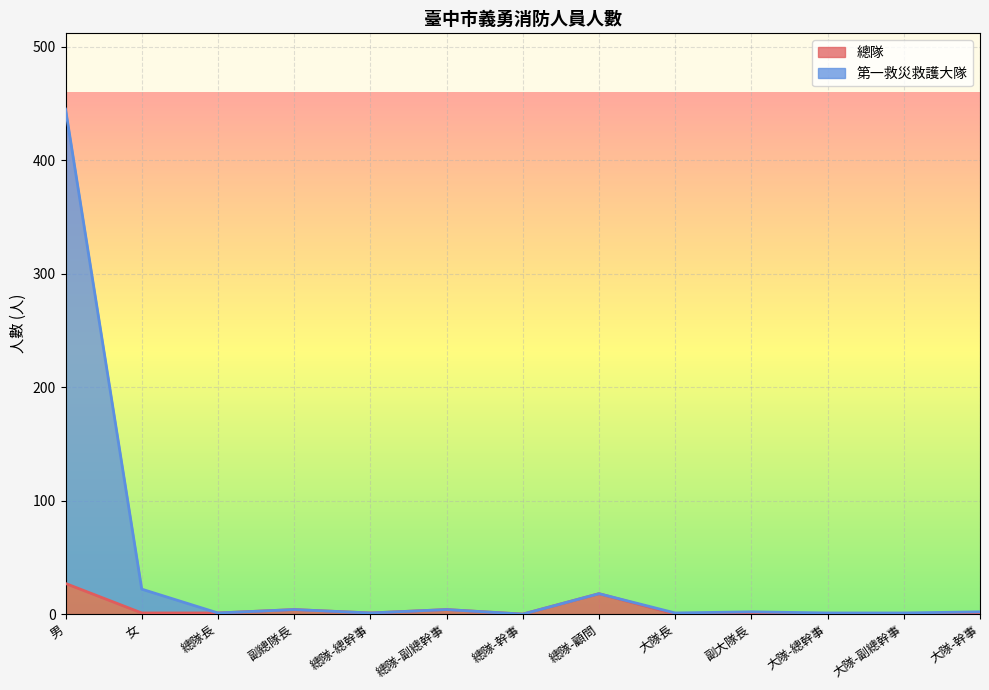

How many values in 第一救災救護大隊 are above zero?

12